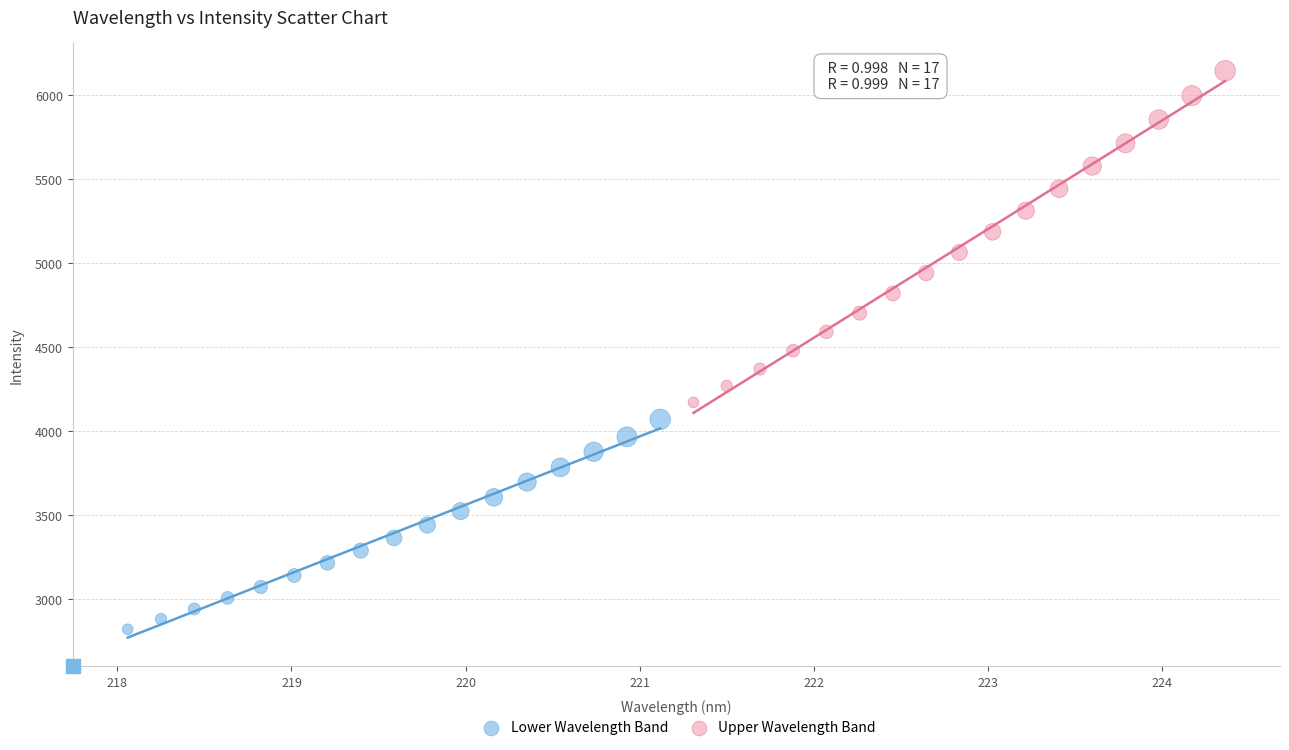

Which series reaches the maximum Y coordinate?

Upper Wavelength Band